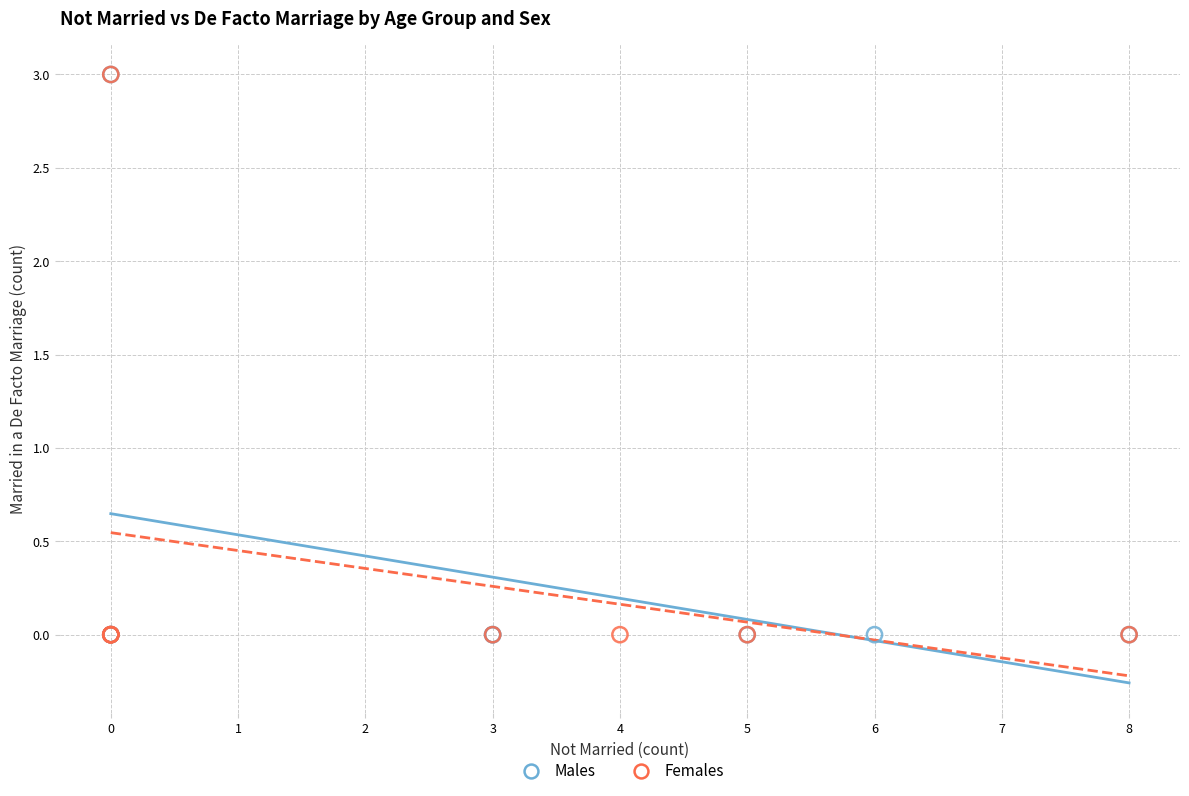

What are all the series names shown in the legend?

Males, Females